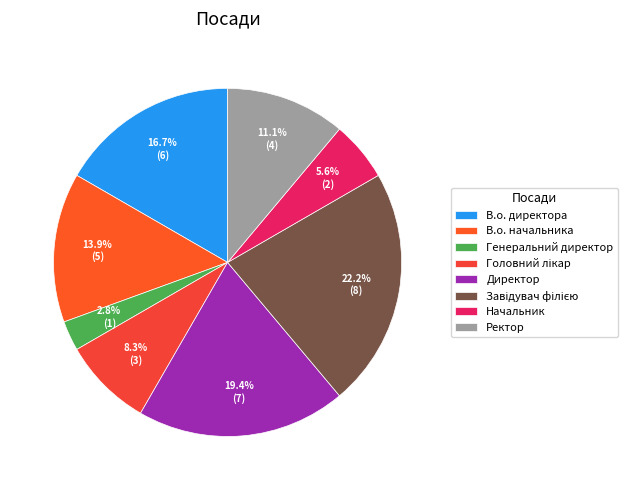

Which slice is the largest?

Завідувач філією